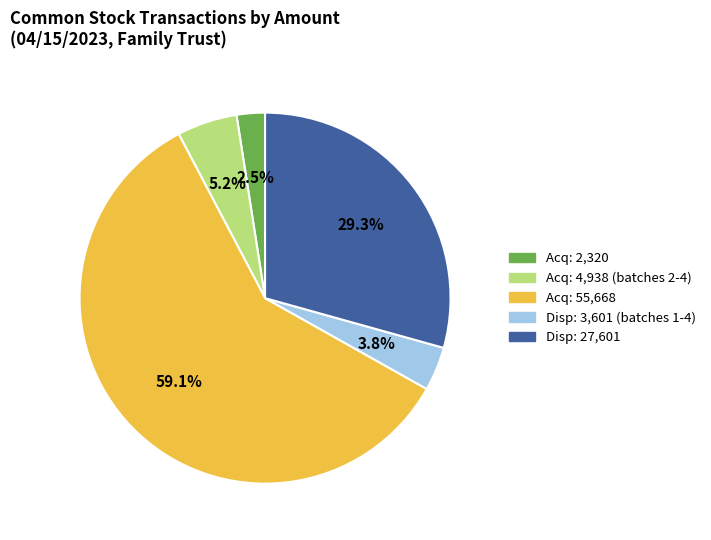

What is the majority slice?

Acq: 55,668